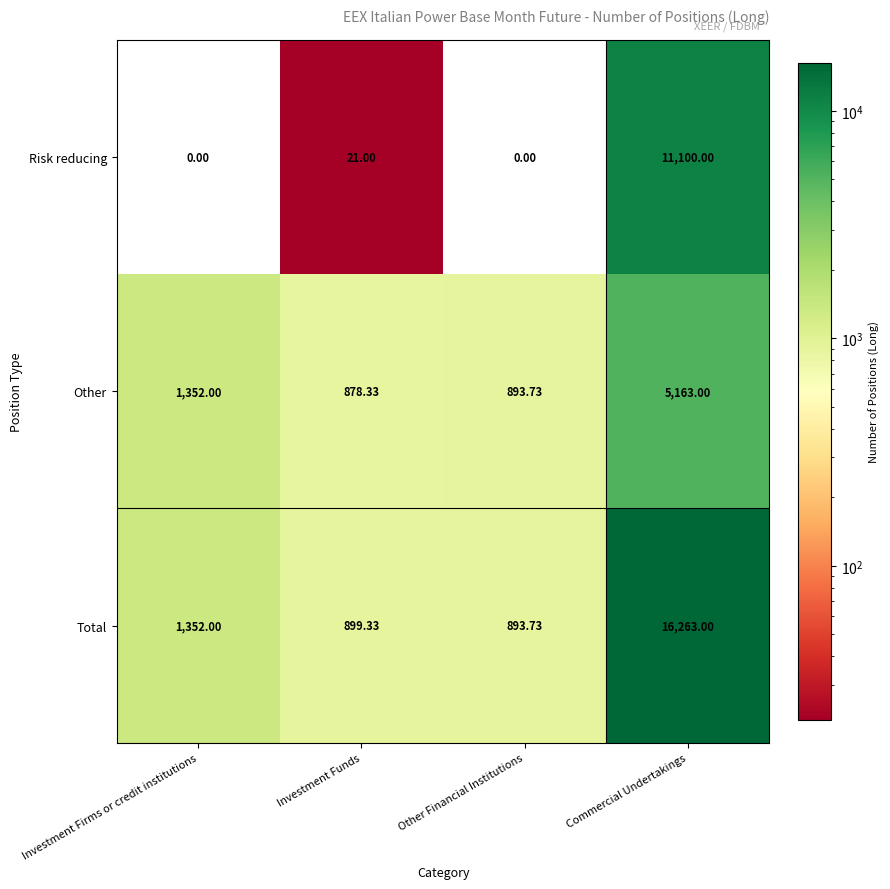

List the labels in order of Other value, largest first.

Commercial Undertakings, Investment Firms or credit institutions, Other Financial Institutions, Investment Funds